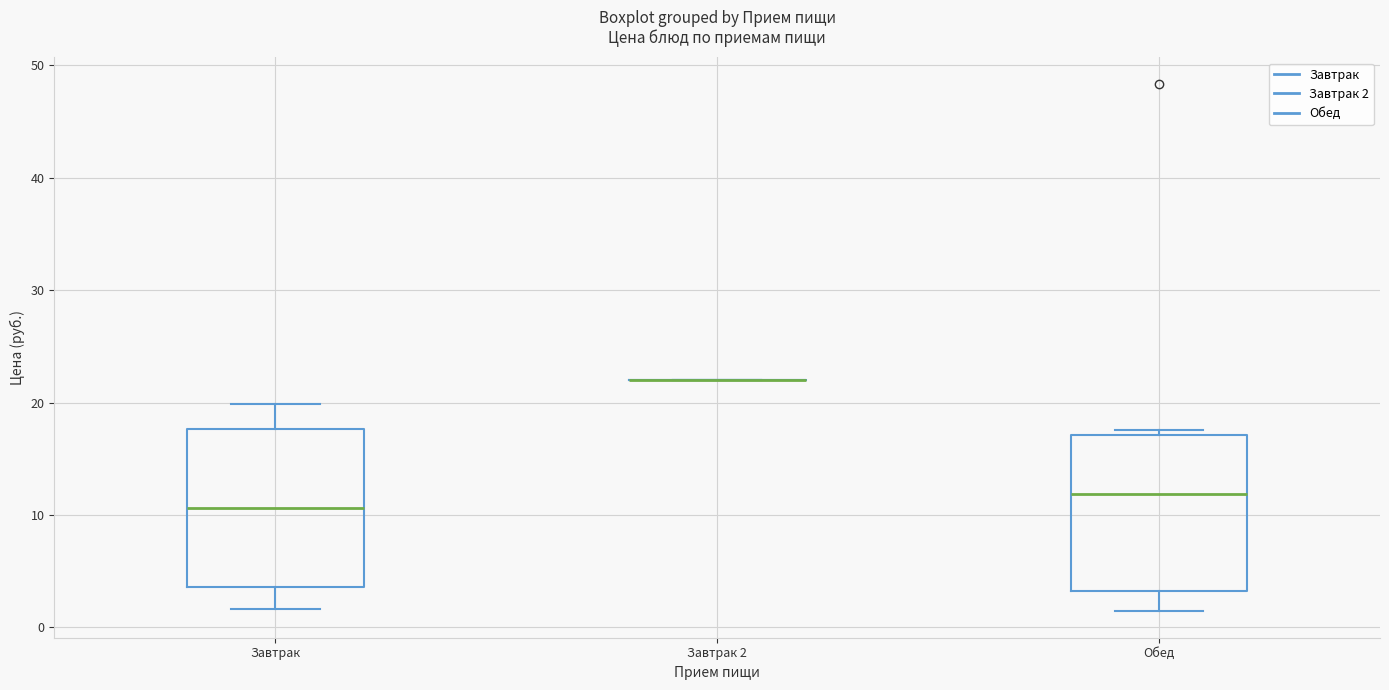

Reading left to right, read every box against the y-axis: the position of its median line, the range the box covers, and the ends of its whiskers. The values are not printed on the chart, so give them approximately, as read against the axis.

Завтрак: median 11, box 4 to 18, whiskers 2 to 20
Завтрак 2: box collapsed to a line at 22, whiskers 22 to 22
Обед: median 12, box 3 to 17, whiskers 1 to 18